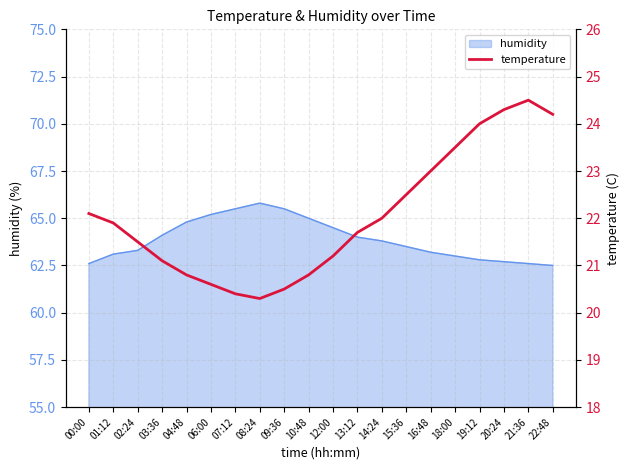

At which label is the value closest to 22?

14:24